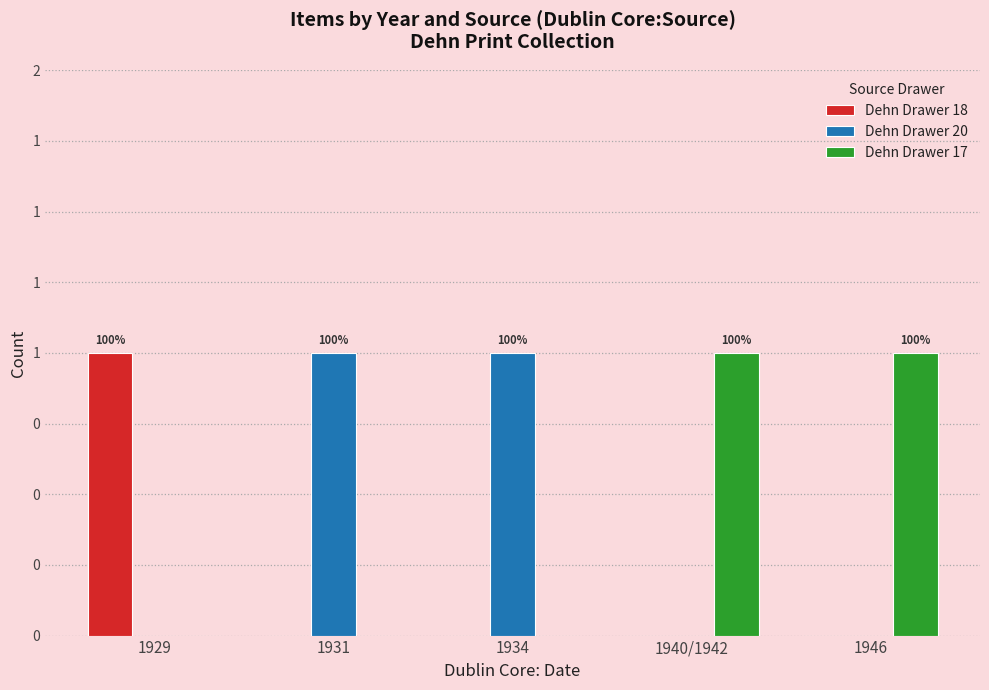

How many Dehn Drawer 20 values are between 0 and 1?

5